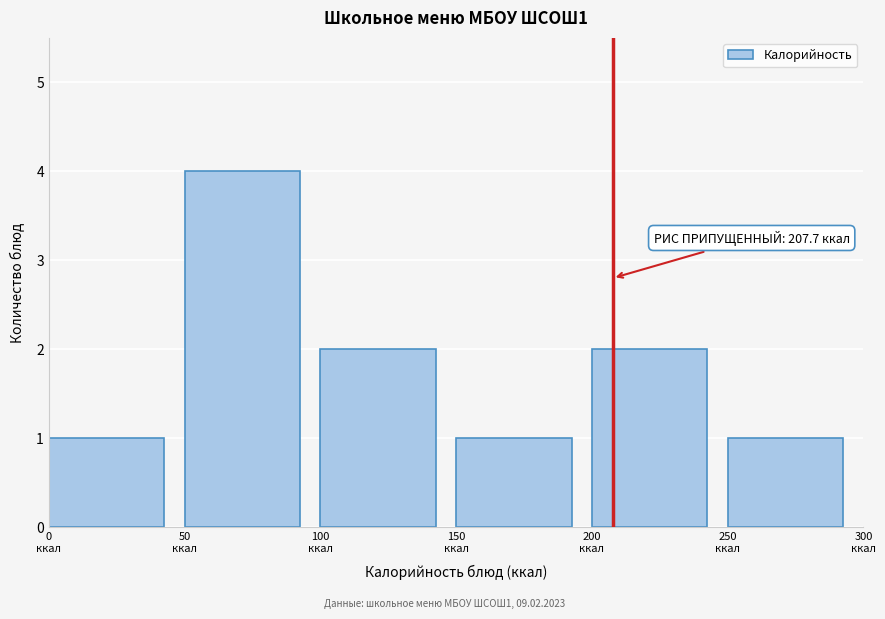

Which range on the x-axis has the tallest bar?

50 to 100